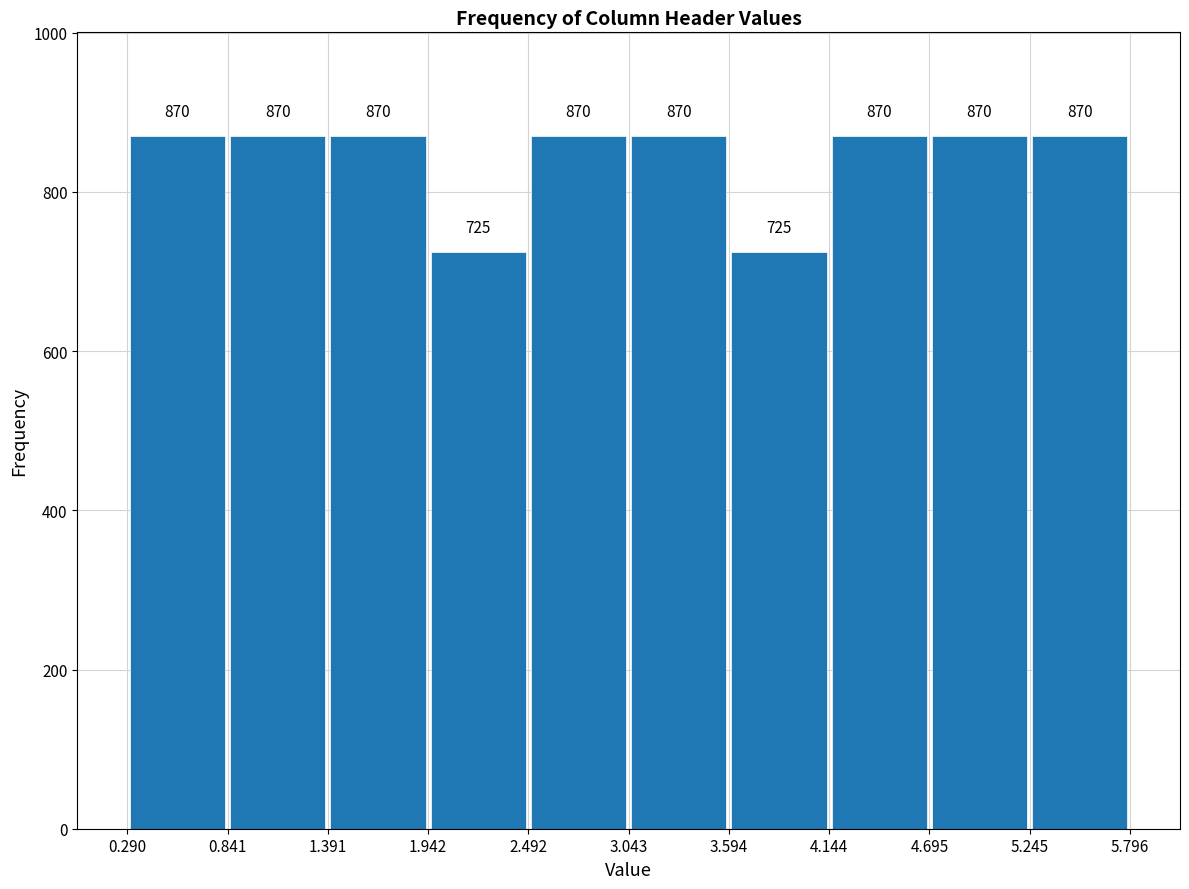

Reading left to right, list every bar in this chart as the range it spans on the x-axis followed by its height.

0.290 to 0.841: 870
0.841 to 1.391: 870
1.391 to 1.942: 870
1.942 to 2.492: 725
2.492 to 3.043: 870
3.043 to 3.594: 870
3.594 to 4.144: 725
4.144 to 4.695: 870
4.695 to 5.245: 870
5.245 to 5.796: 870